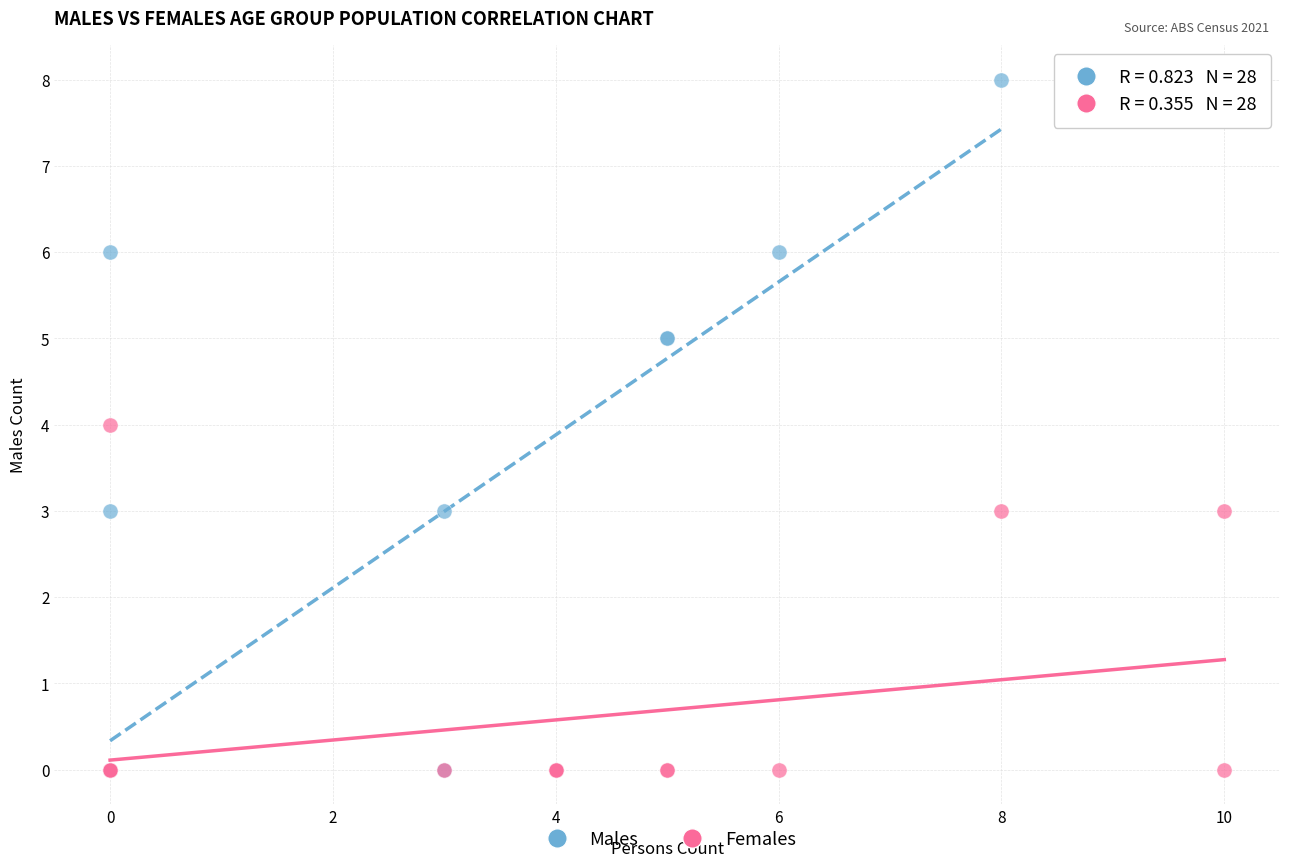

Which series reaches the maximum Y coordinate?

Males